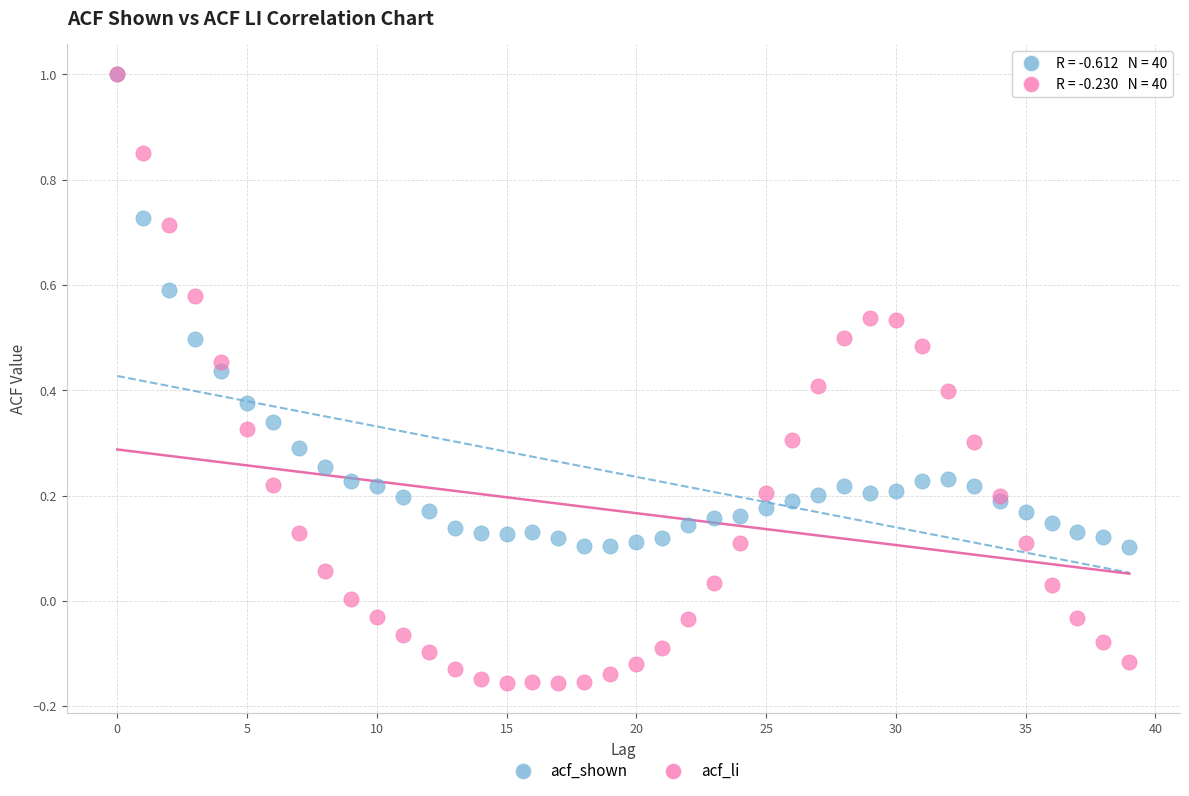

Which series contains the lowest Y value?

acf_li